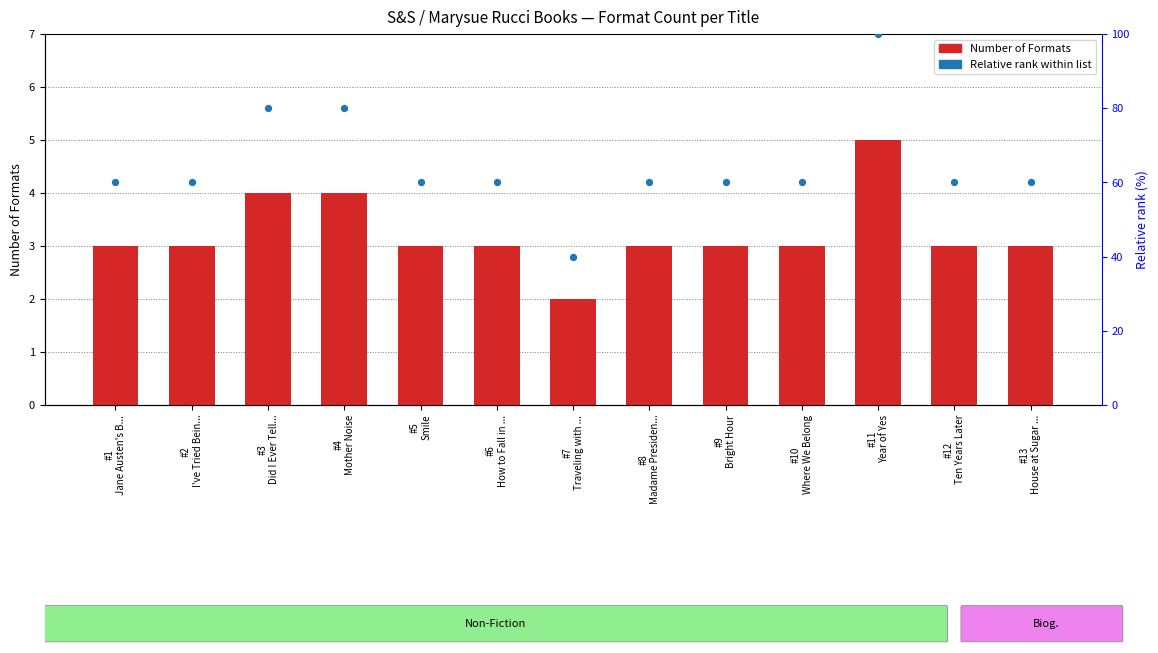

Which series reaches the maximum Y coordinate?

Relative rank within list